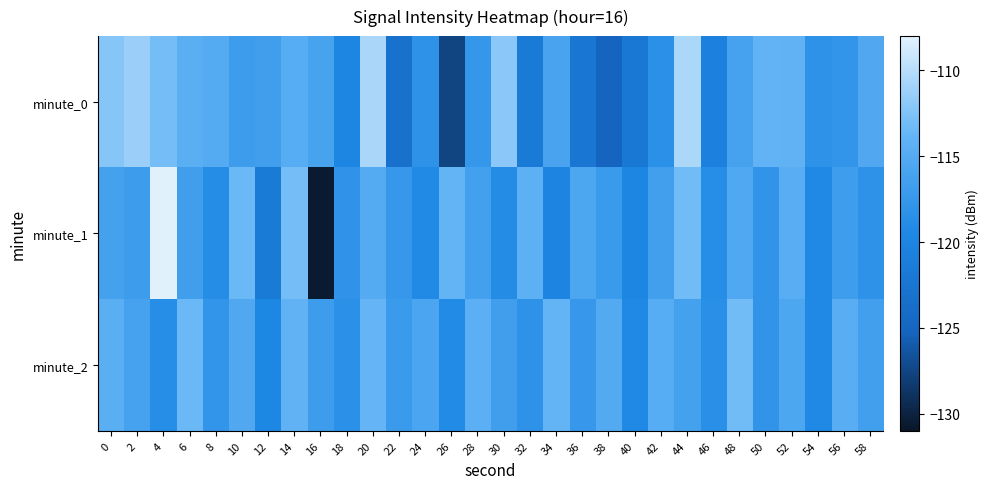

Between 14 and 36, which is larger?

14